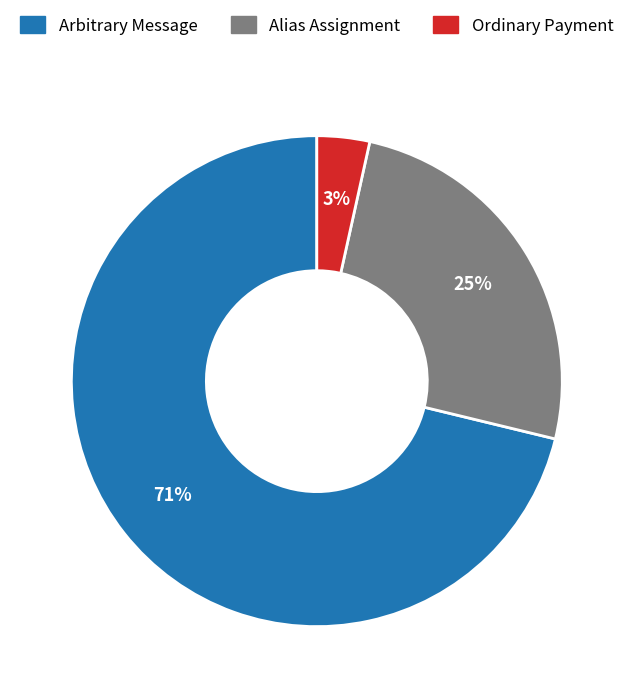

To the nearest percent, what is the difference between the Ordinary Payment and Alias Assignment slice percentages?

22%